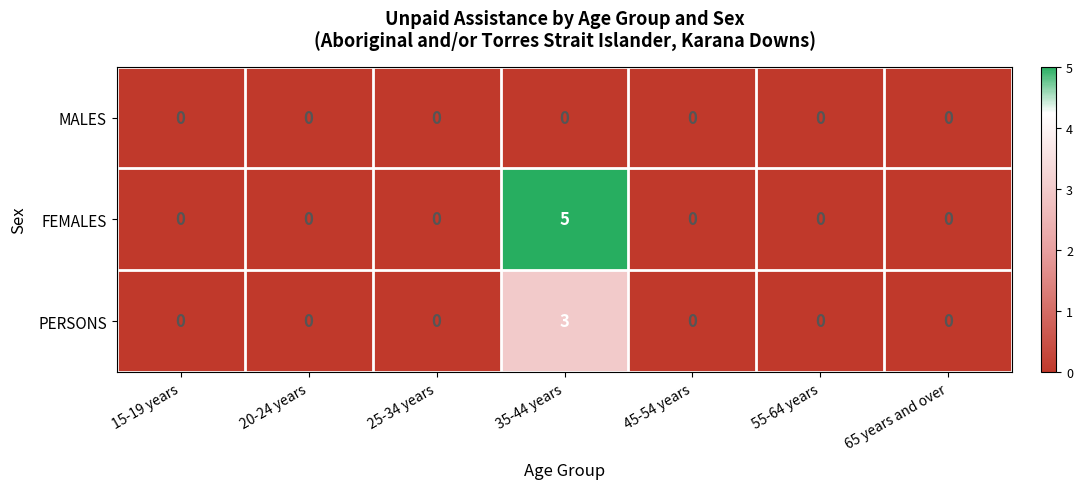

At which category is the sum across all series the highest?

35-44 years